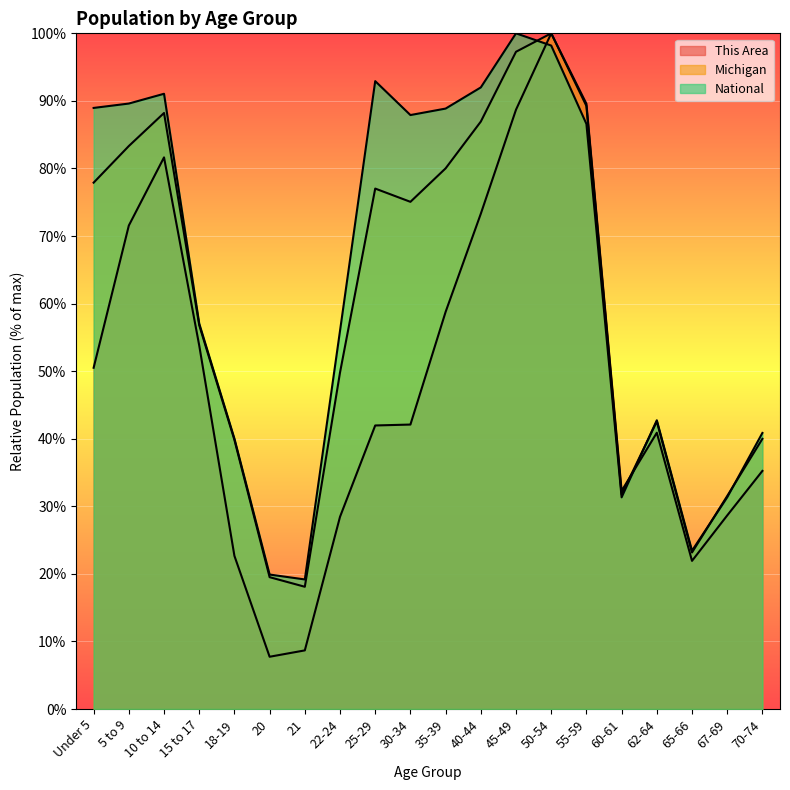

How many values in the This Area series are below 42?

10